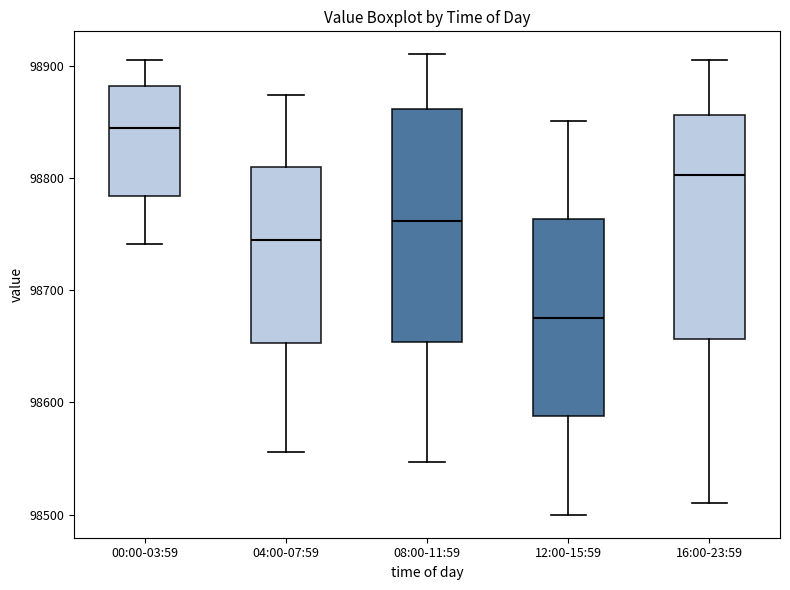

Where does the lower whisker of the box for 16:00-23:59 end on the y-axis? The values are not printed on the chart, so give them approximately, as read against the axis.

98510